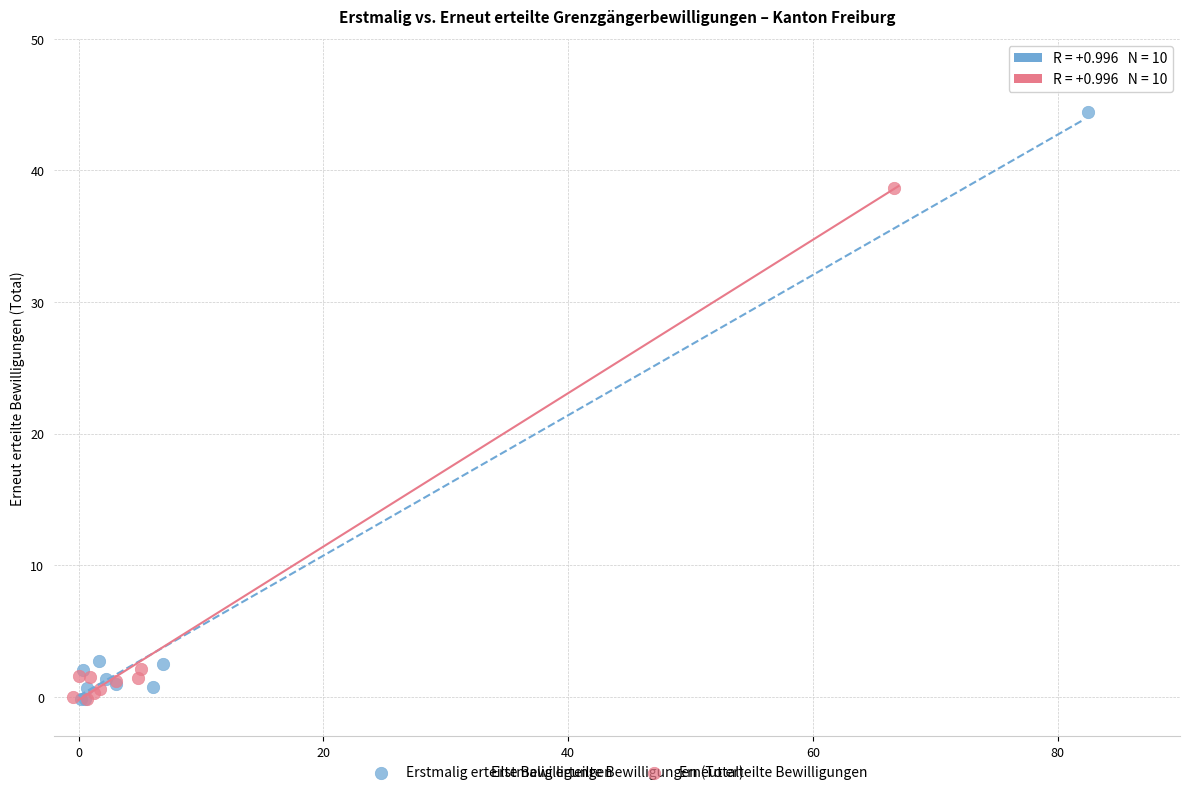

Which series has the widest spread of Y values?

Erstmalig erteilte Bewilligungen